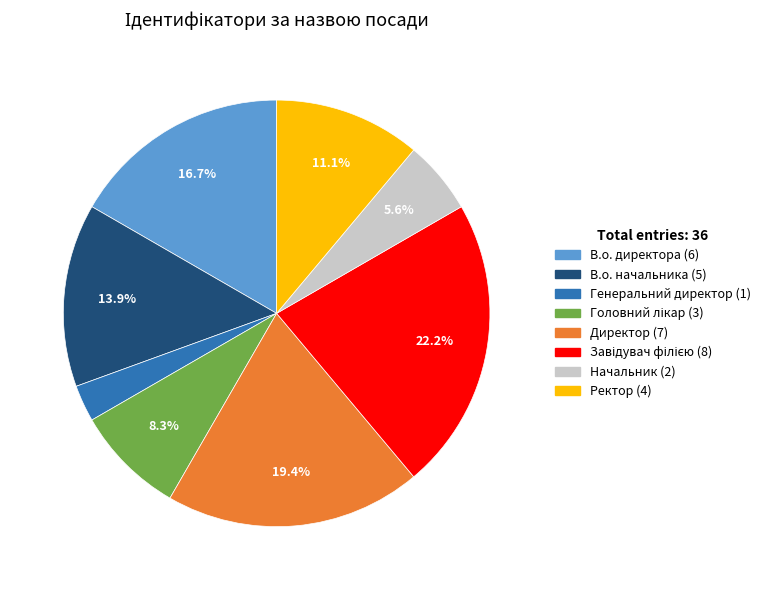

What percentage is the Ректор slice, to the nearest percent?

11%